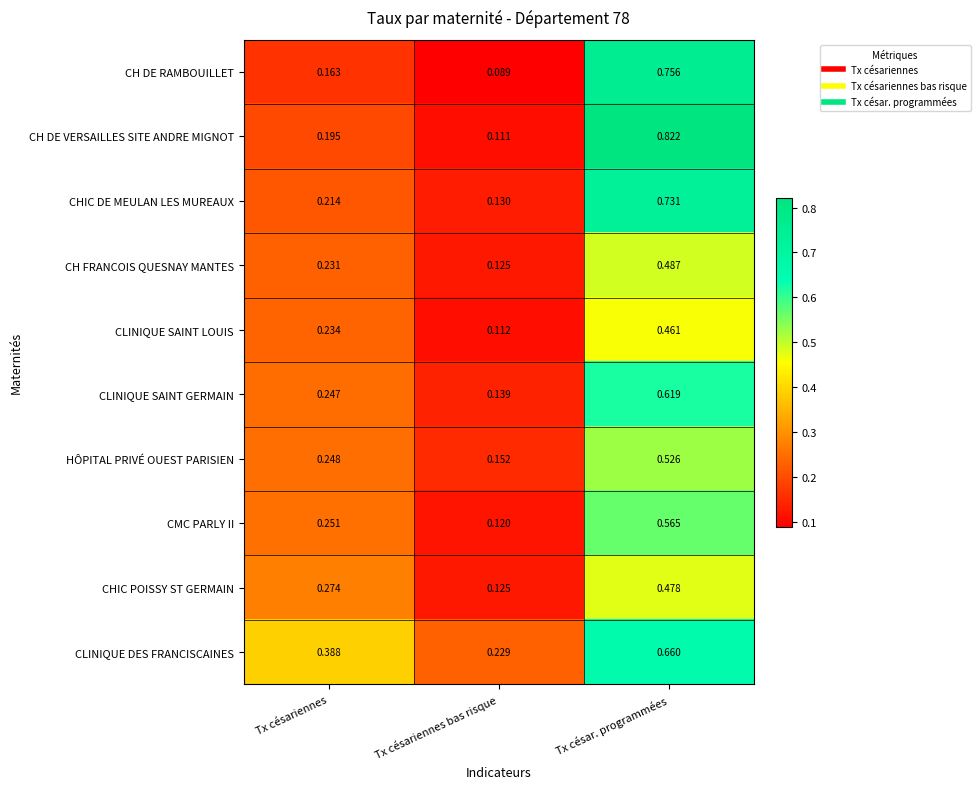

At which category does the chart reach its minimum across all series?

Tx césariennes bas risque